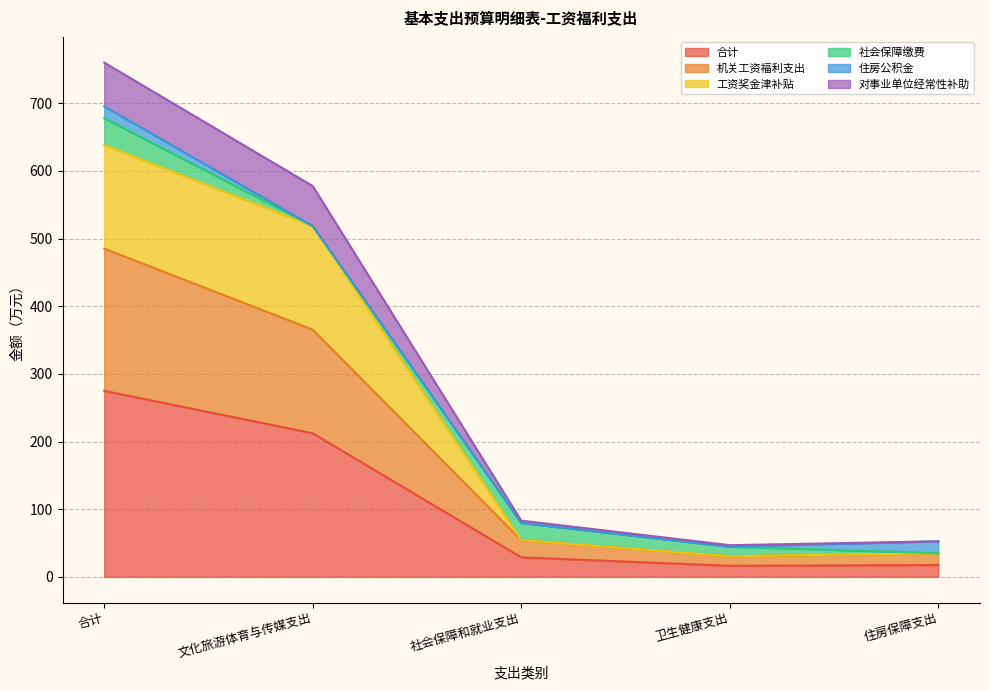

What is the total value across all series at 文化旅游体育与传媒支出?

577.7